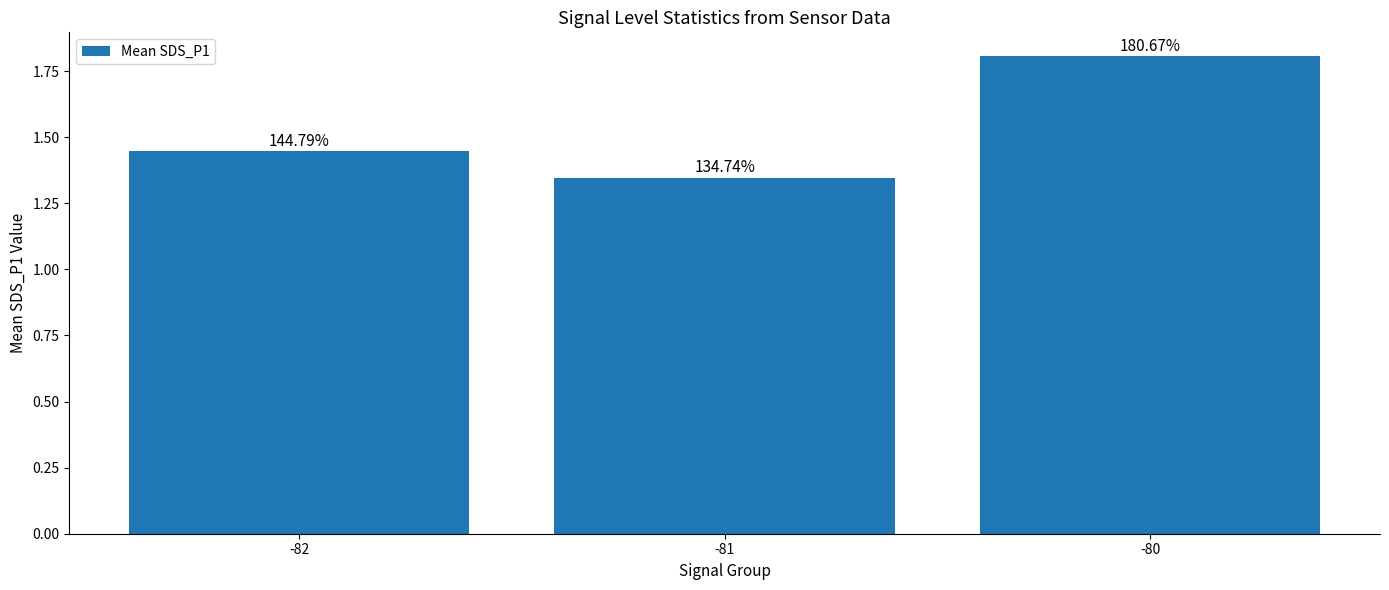

What is the value of the 2nd bar from the left?

1.3